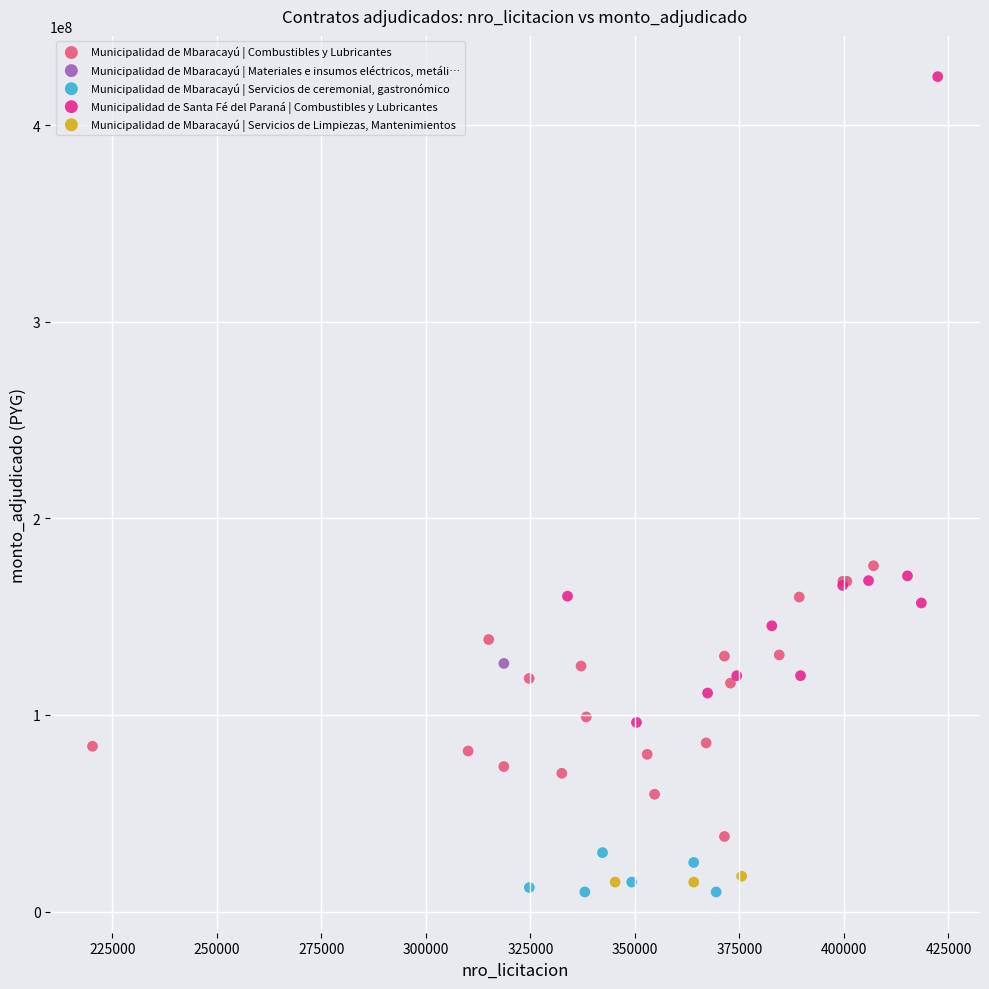

What are all the series names shown in the legend?

Municipalidad de Mbaracayú | Combustibles y Lubricantes, Municipalidad de Mbaracayú | Materiales e insumos eléctricos, metáli…, Municipalidad de Mbaracayú | Servicios de ceremonial, gastronómico, Municipalidad de Santa Fé del Paraná | Combustibles y Lubricantes, Municipalidad de Mbaracayú | Servicios de Limpiezas, Mantenimientos